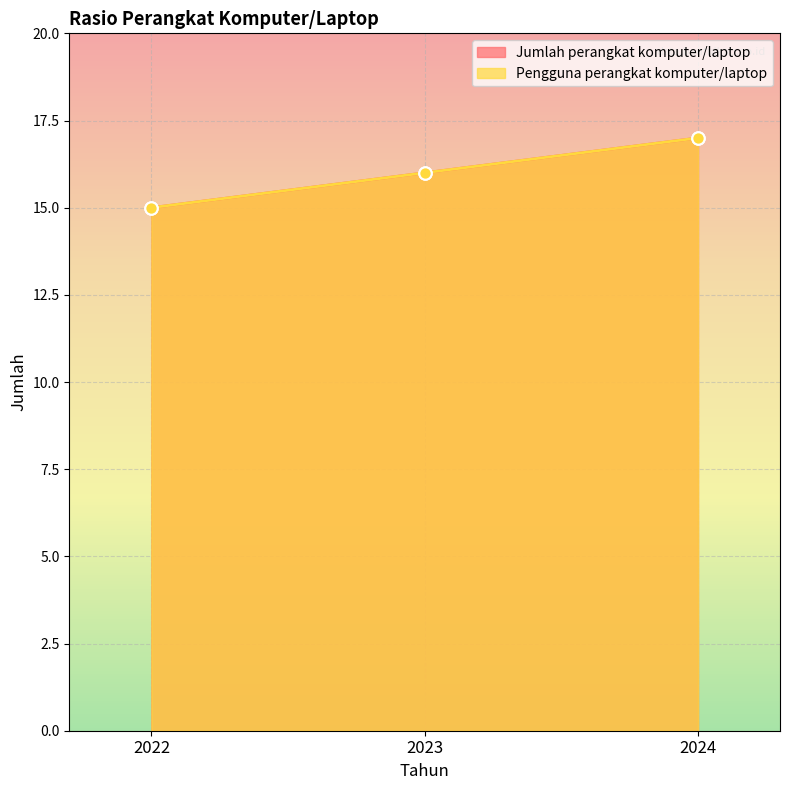

At how many categories does at least one series exceed 16?

1